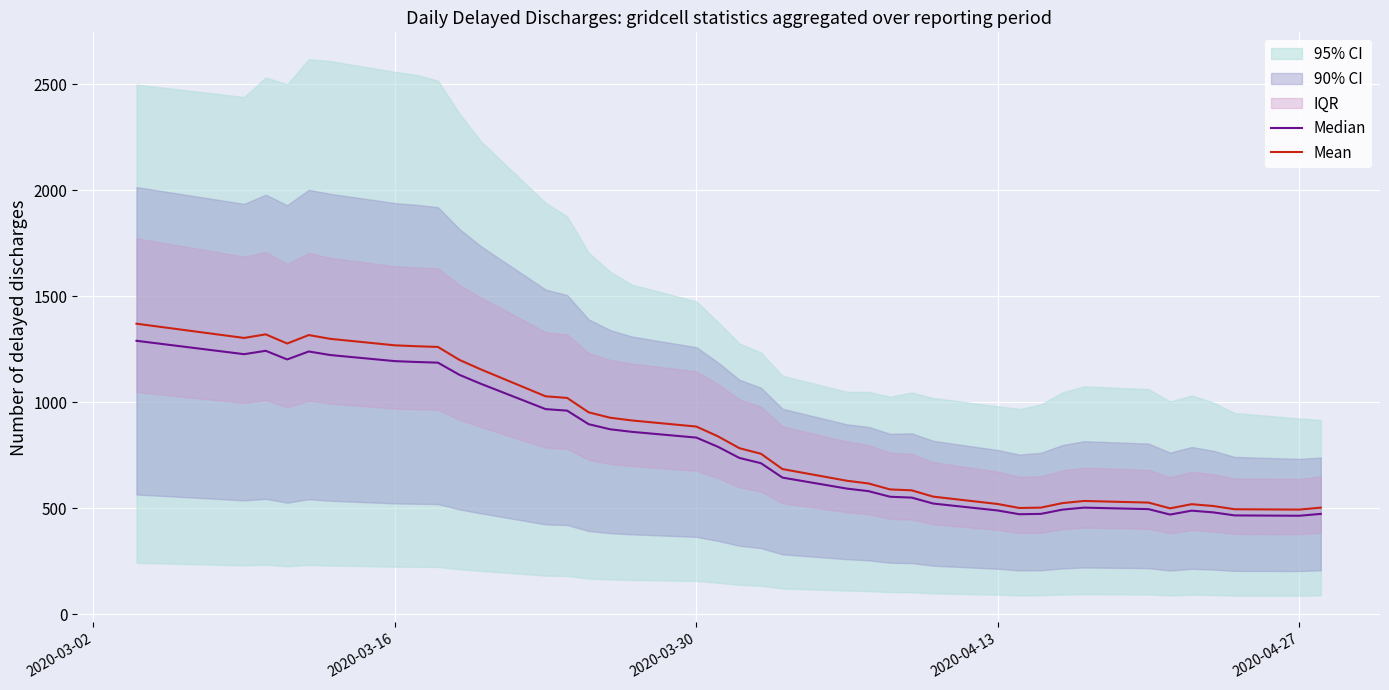

What is the highest value of the Mean series?

1370.2